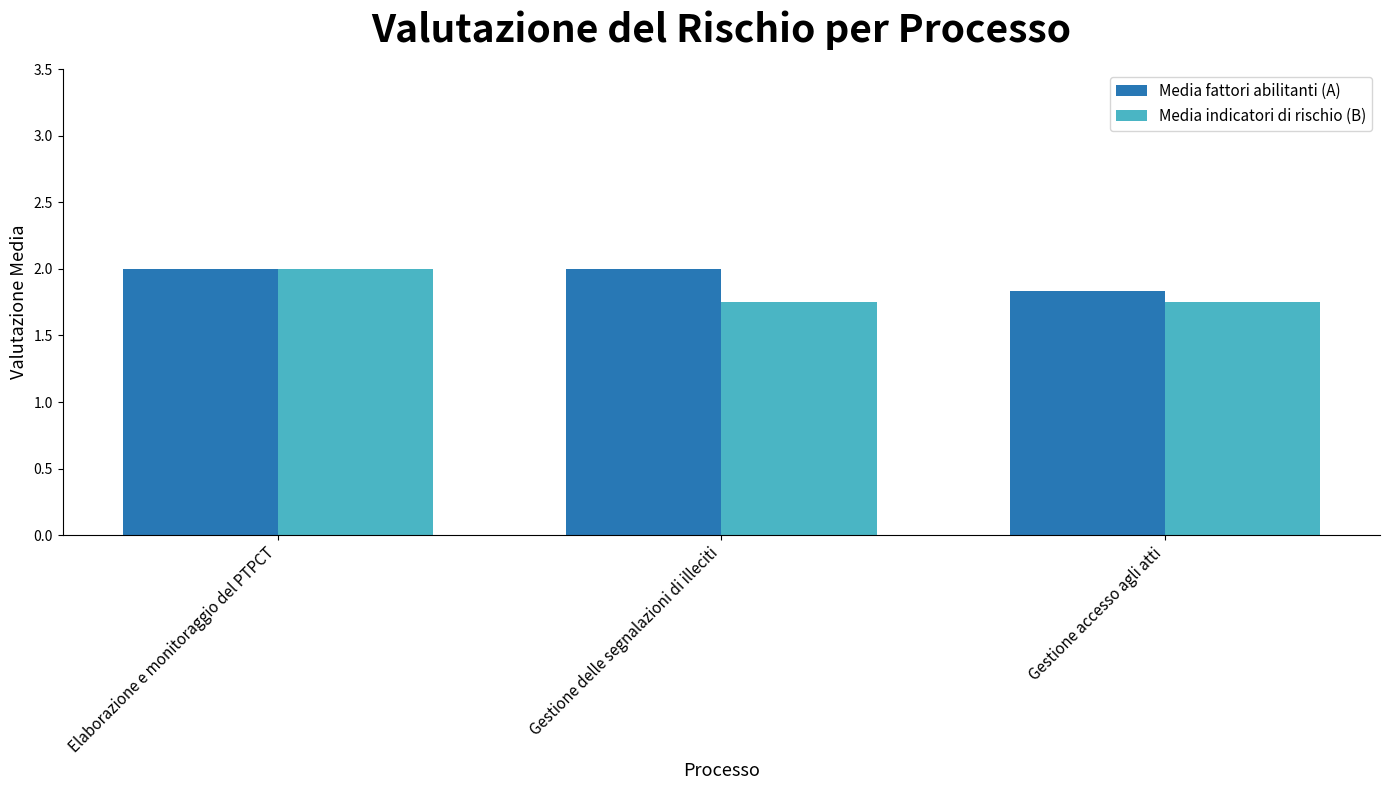

What is the label of the 2nd bar from the right?

Gestione delle segnalazioni di illeciti